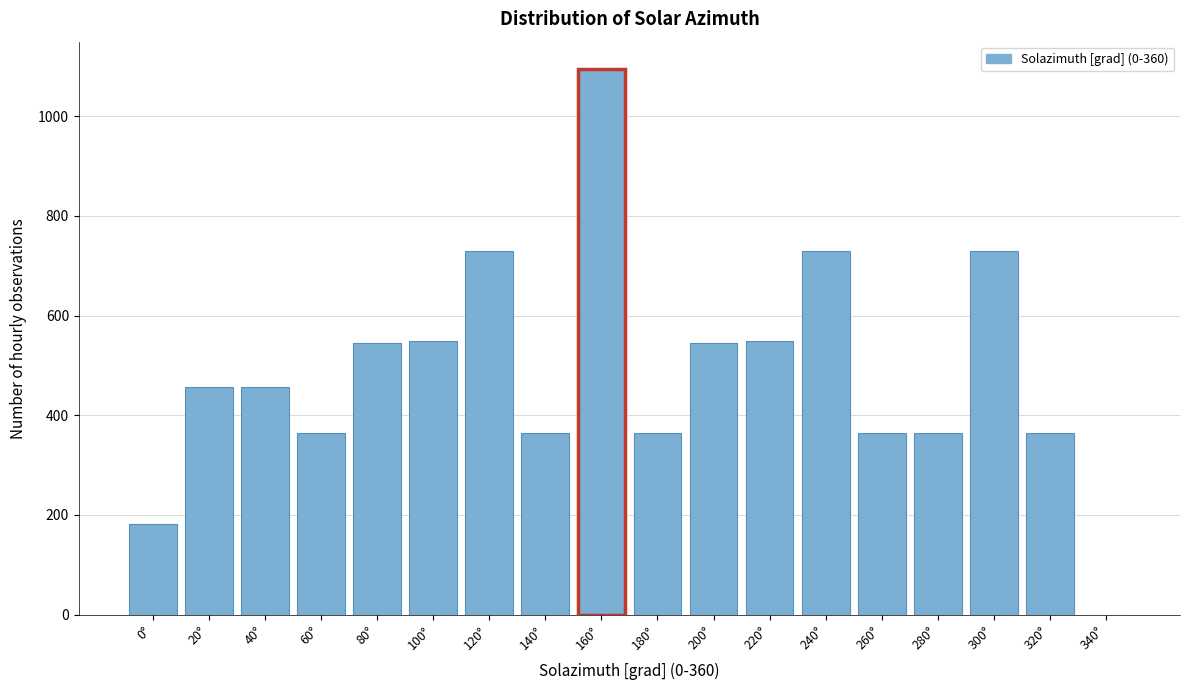

What is the greatest value displayed?

1095